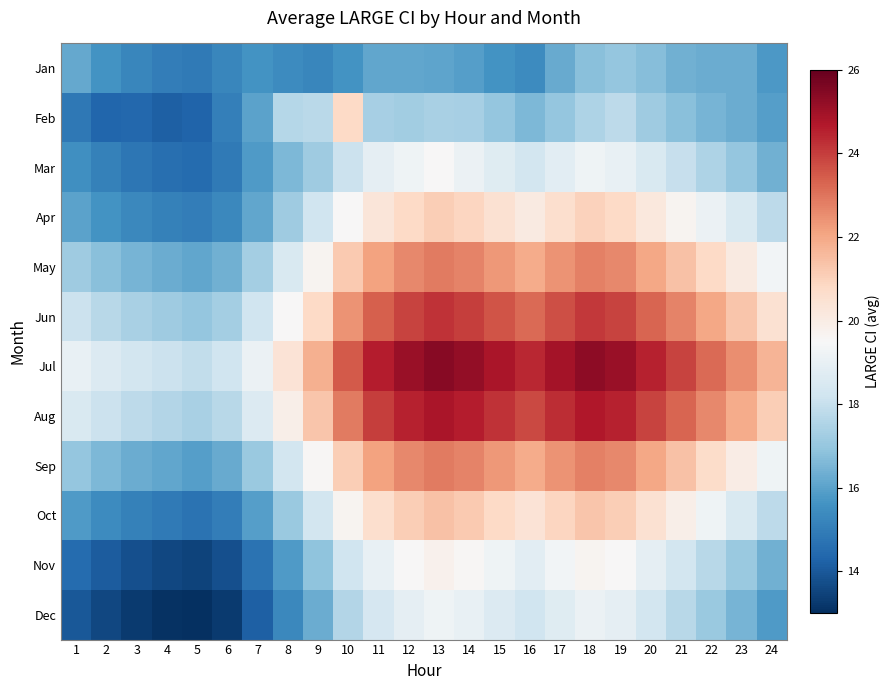

At how many categories does at least one series exceed 24?

10